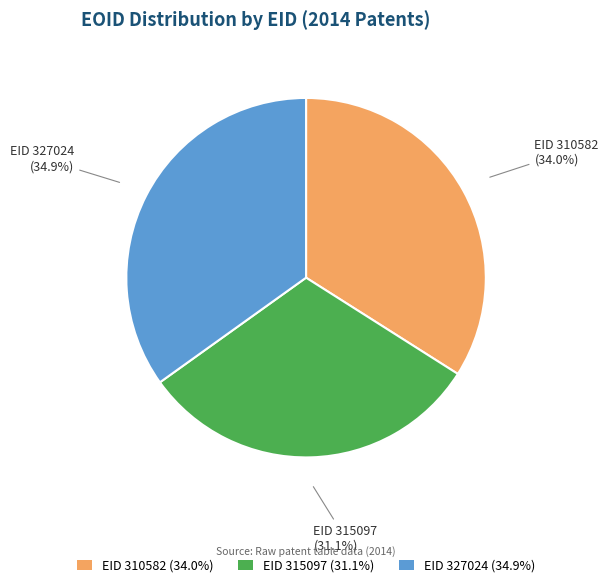

To the nearest percent, what is the difference between the EID 315097 and EID 310582 slice percentages?

3%